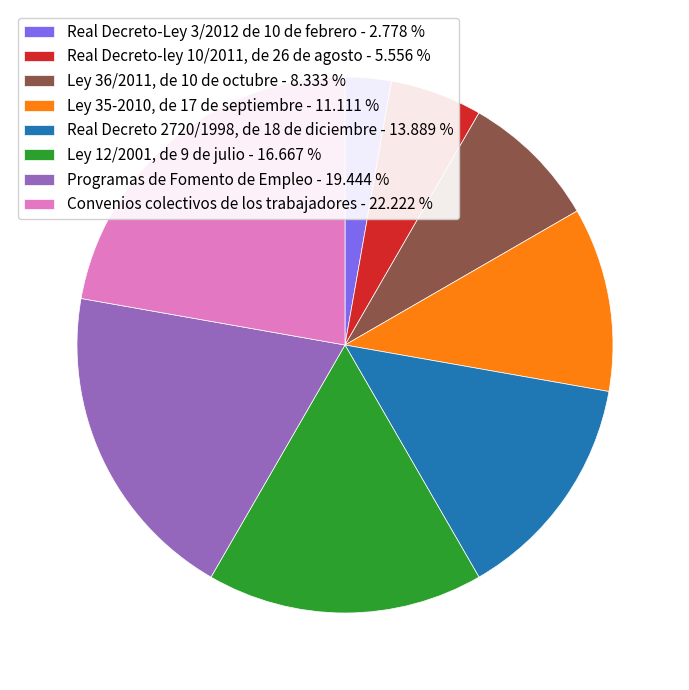

True or false: Real Decreto-Ley 3/2012 de 10 de febrero accounts for 3% of the total.

True